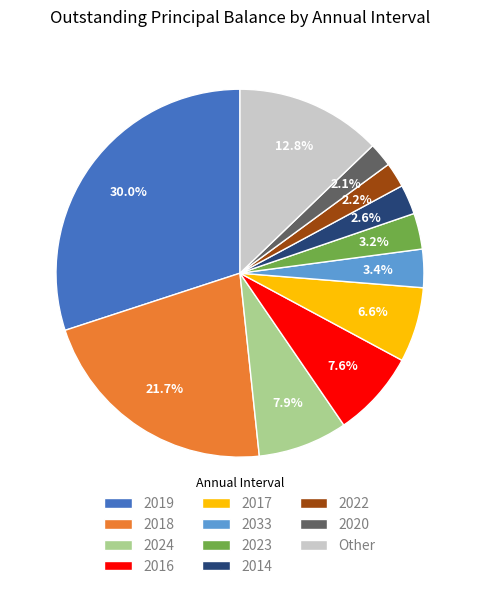

Count the number of slices in the pie.

11